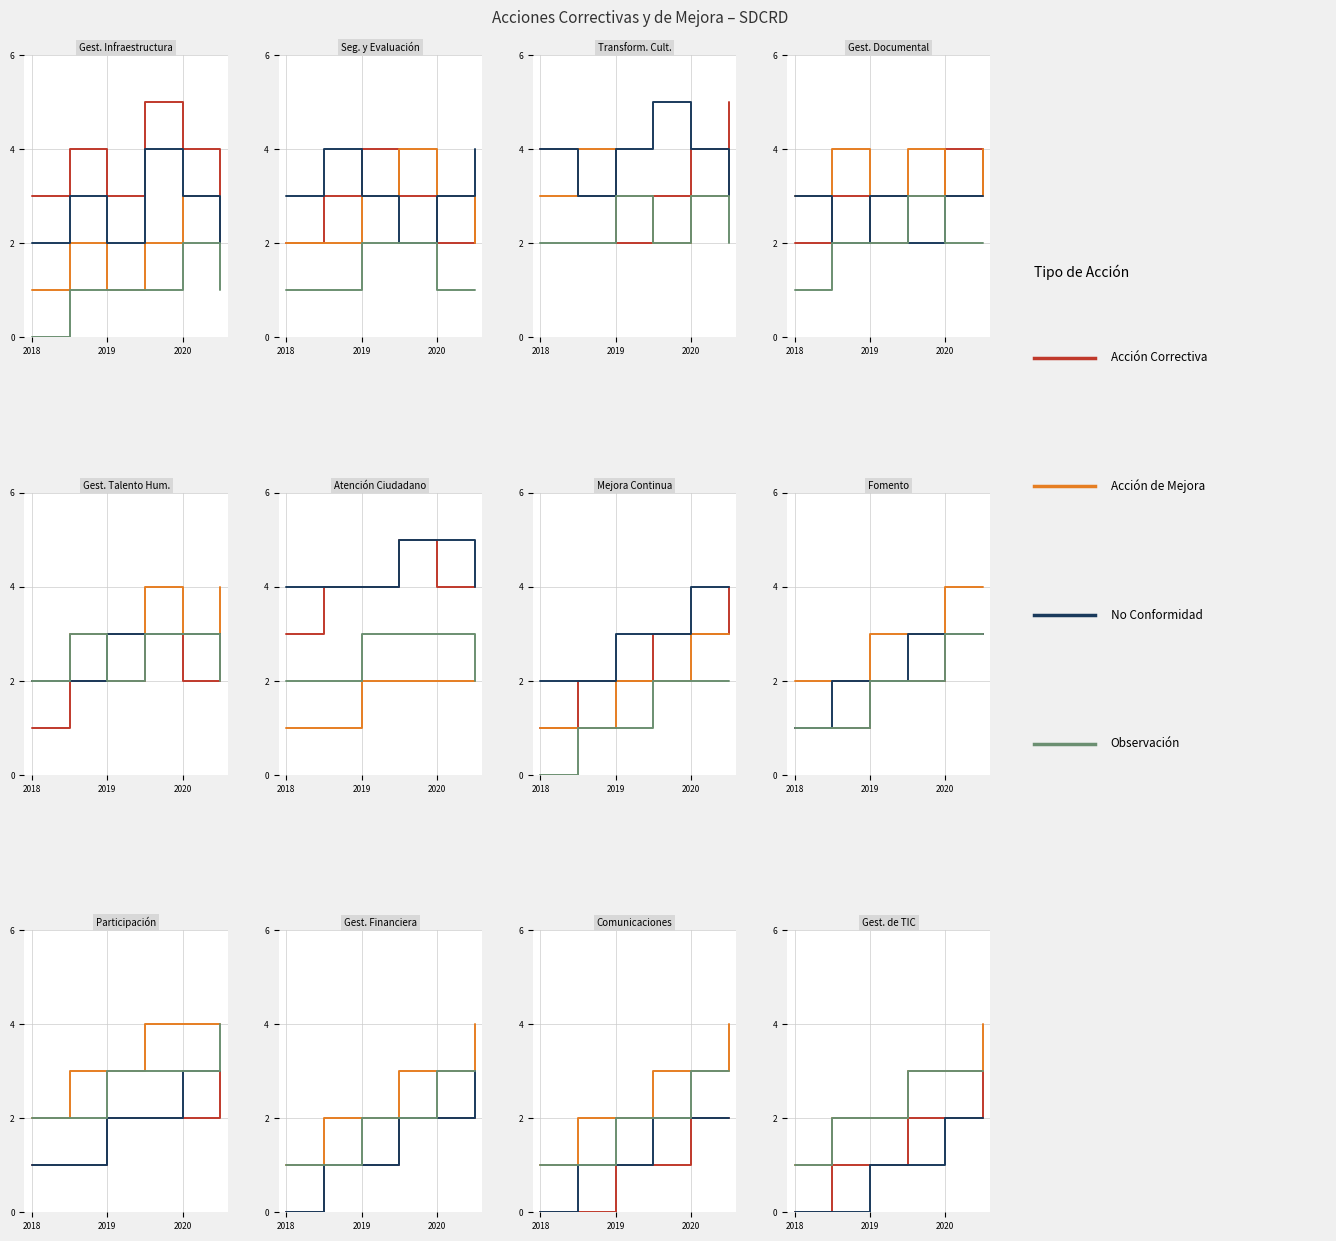

How many data points in NO CONFORMIDAD are less than 1?

2